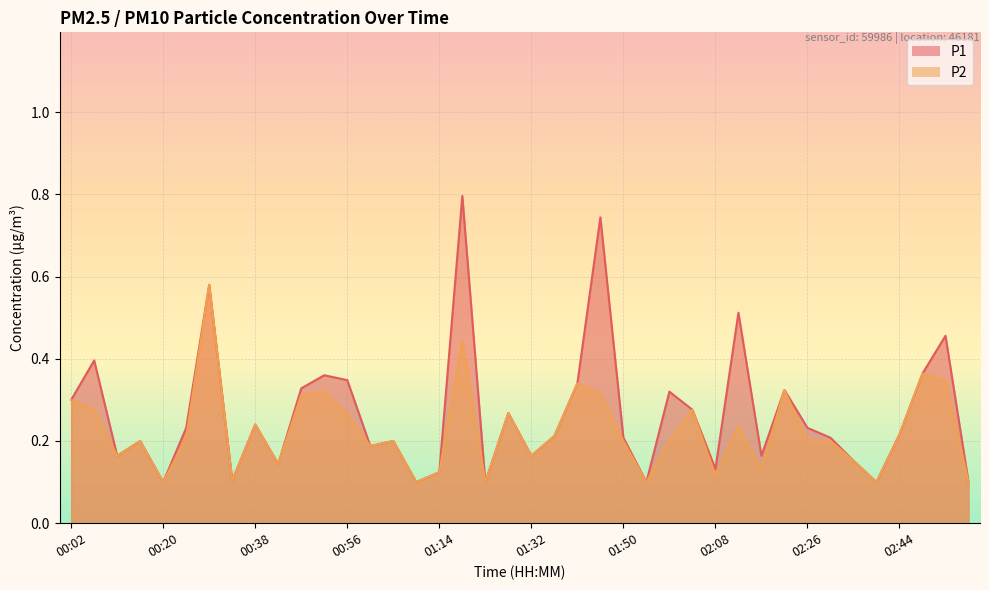

What is the maximum value for P1?

0.8